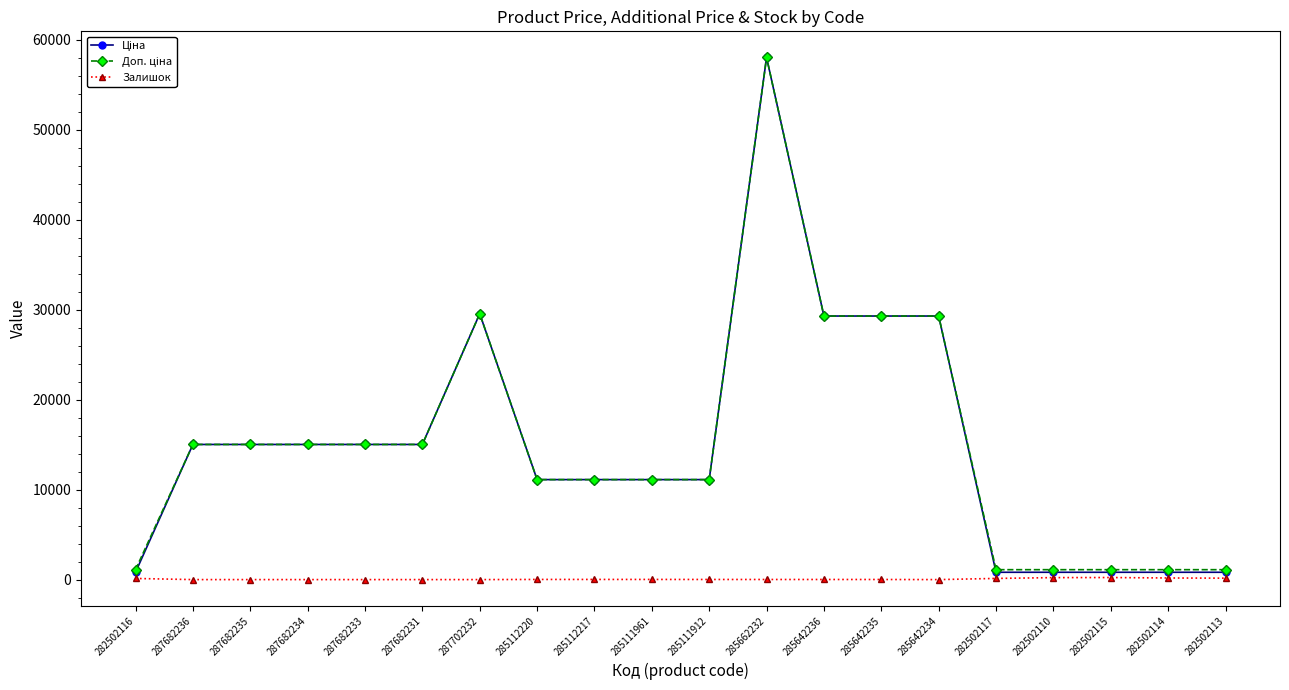

What is the maximum value shown in the chart?

58037.0